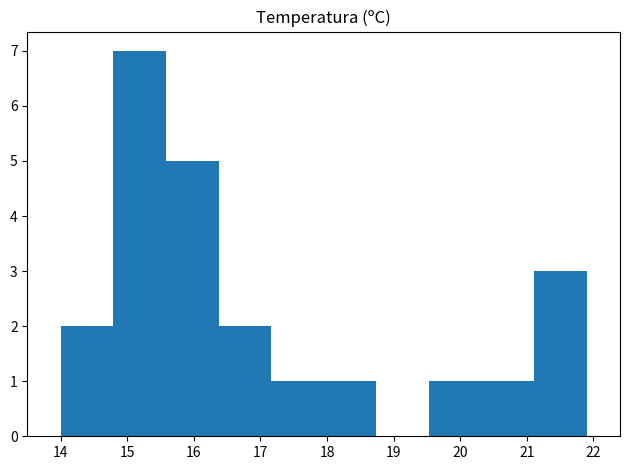

Reading left to right, list every bar in this chart as the range it spans on the x-axis followed by its height. Neither the bar edges nor the heights are printed on the chart, so give them approximately, as read against the axes.

14.00 to 14.79: 2
14.79 to 15.58: 7
15.58 to 16.37: 5
16.37 to 17.16: 2
17.16 to 17.95: 1
17.95 to 18.74: 1
18.74 to 19.53: 0
19.53 to 20.32: 1
20.32 to 21.11: 1
21.11 to 21.90: 3